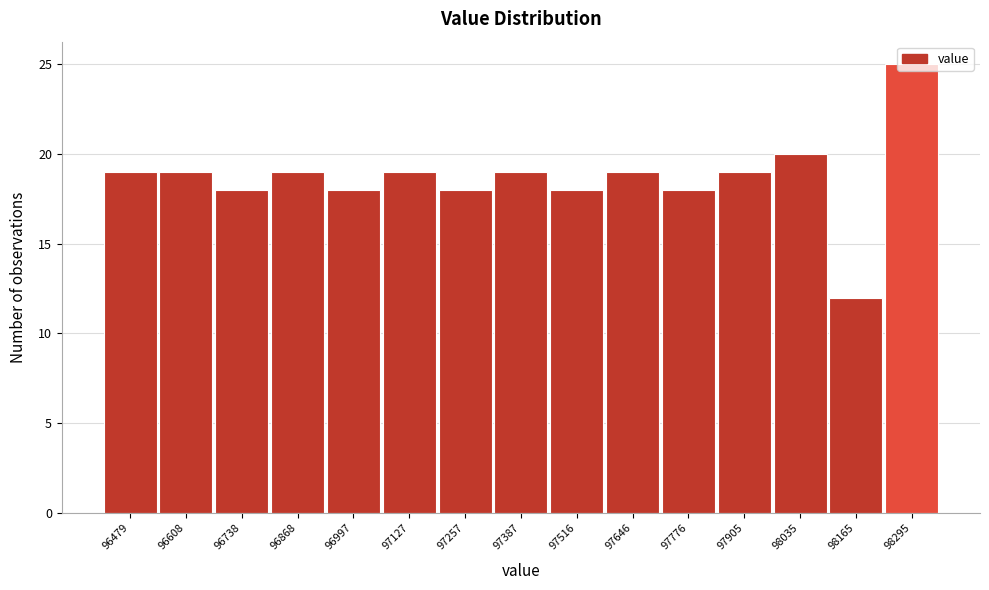

What is the change in value from 96997 to 97905?

+1